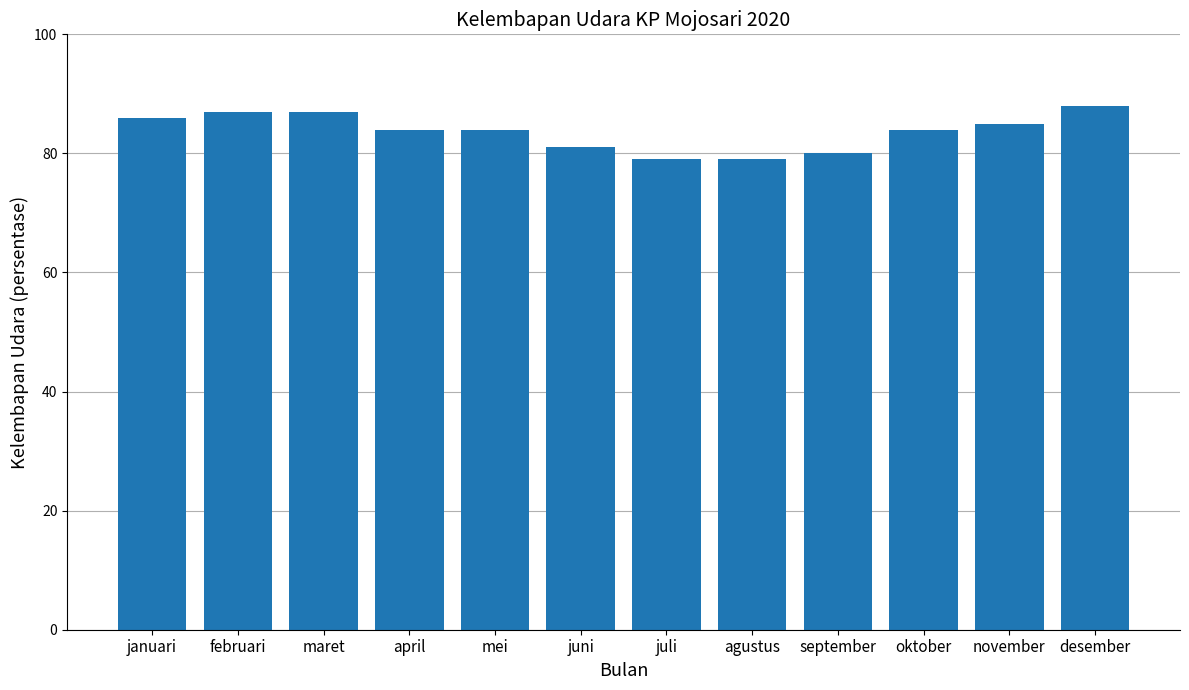

What value does the data have at agustus?

79